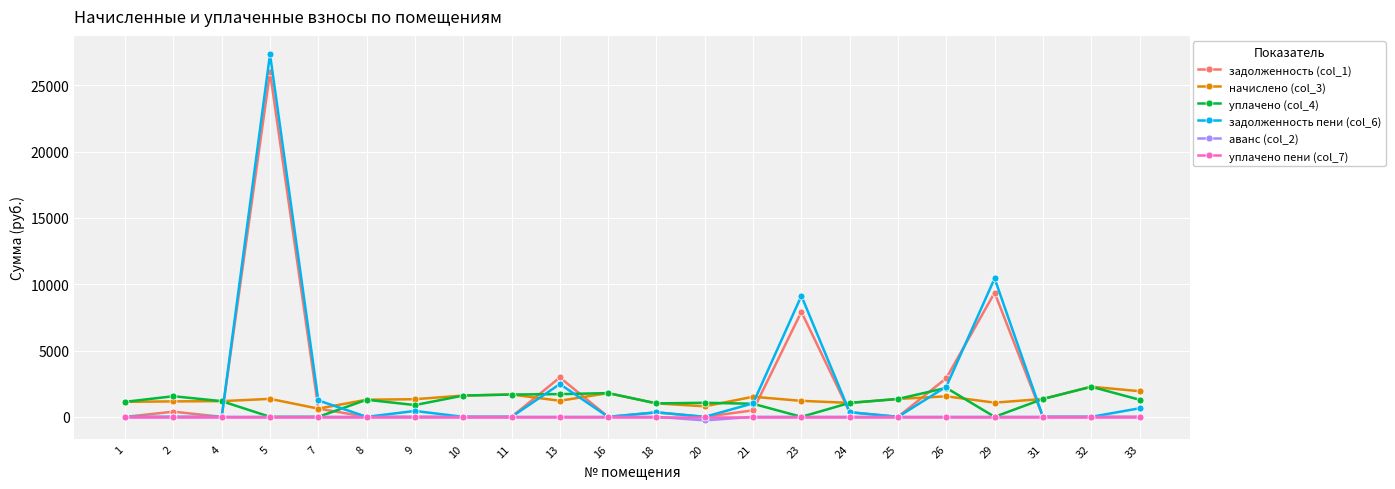

At which category does the chart reach its peak across all series?

5